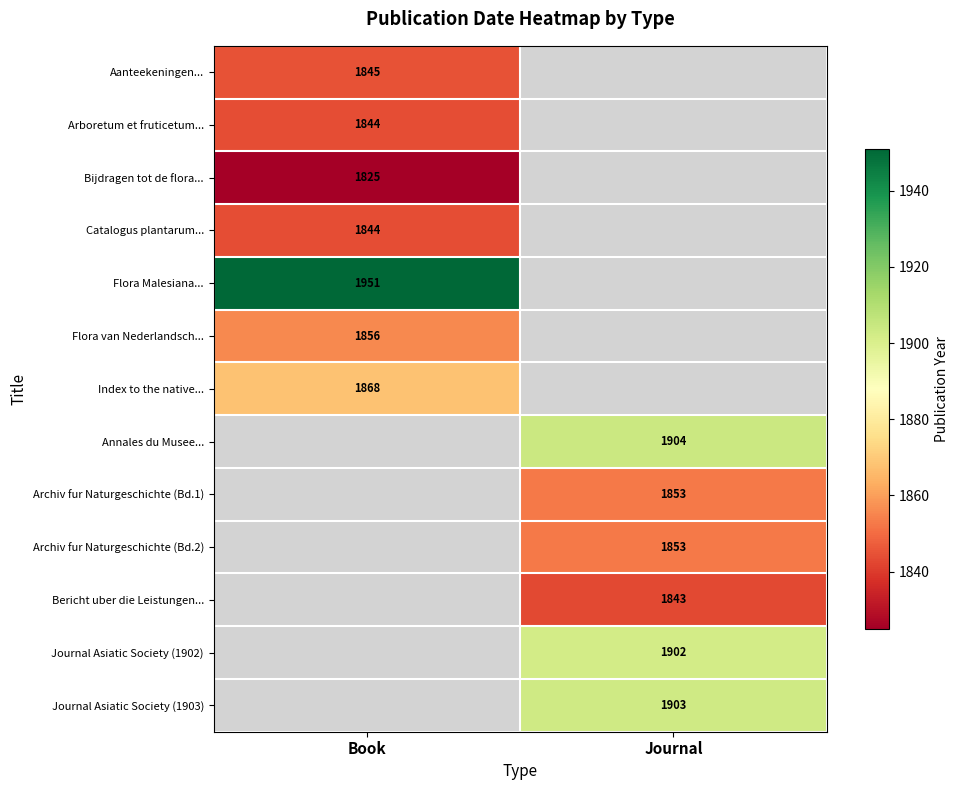

At how many categories does at least one series exceed 1885?

2